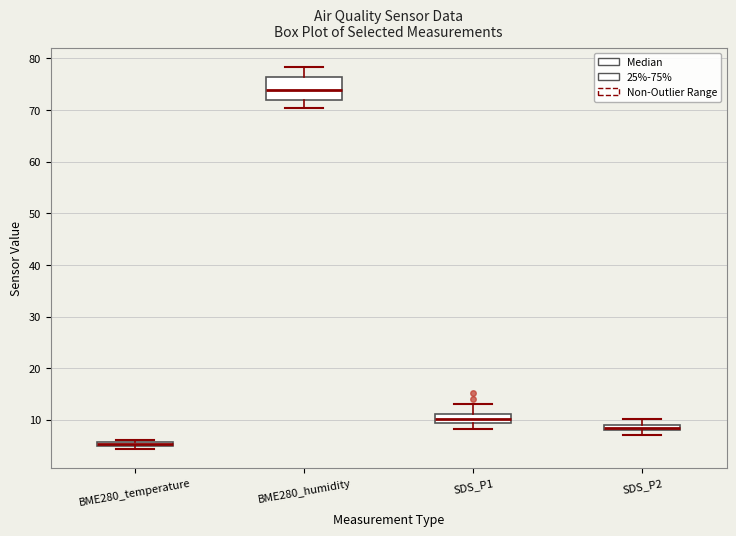

Which box's median line is the highest?

BME280_humidity